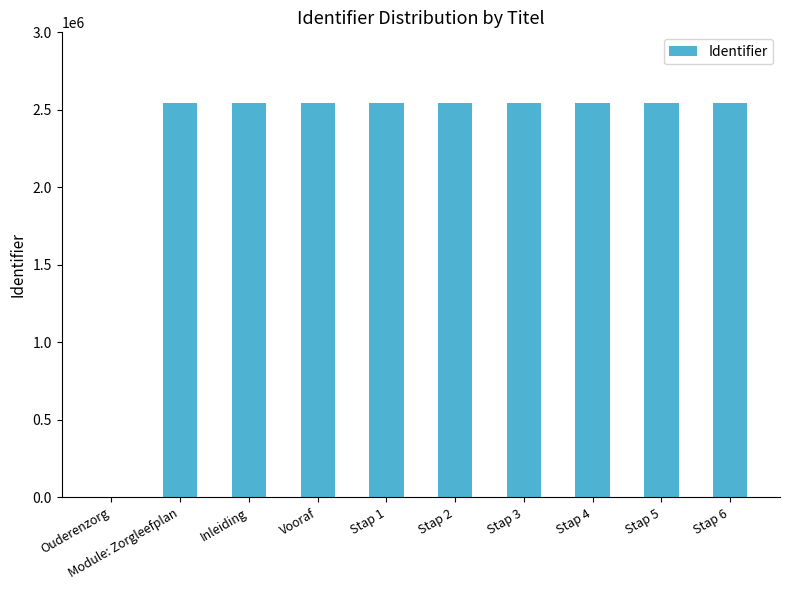

What value does the data have at Stap 6, to the nearest 10?

2545270